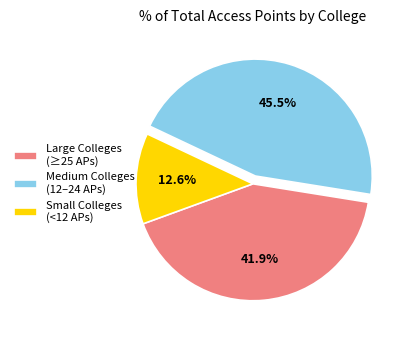

Rank the categories by value from highest to lowest.

Medium Colleges (12–24 APs), Large Colleges (≥25 APs), Small Colleges (<12 APs)